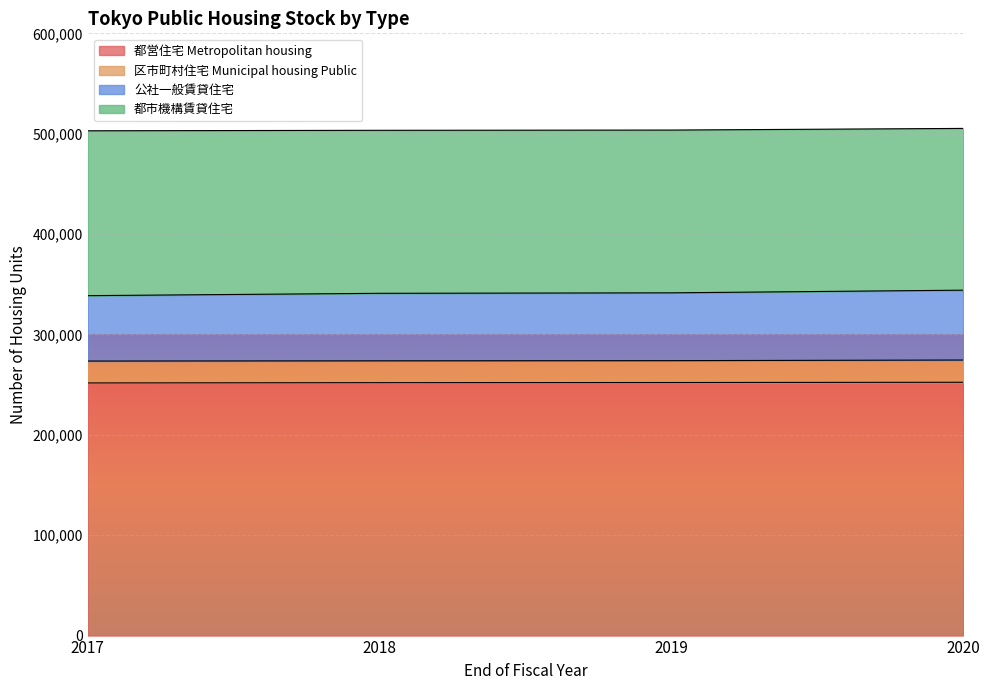

Is it true that 都営住宅 Metropolitan housing equals 452038 at 2017?

False